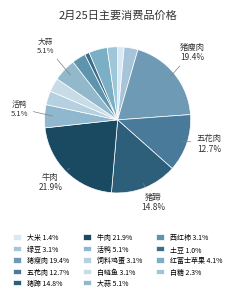

Count the number of slices in the pie.

14